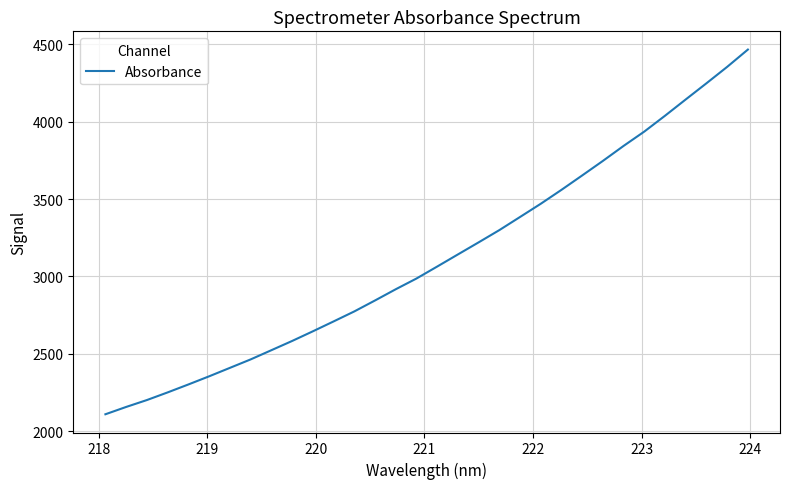

What is the greatest value displayed?

4464.8